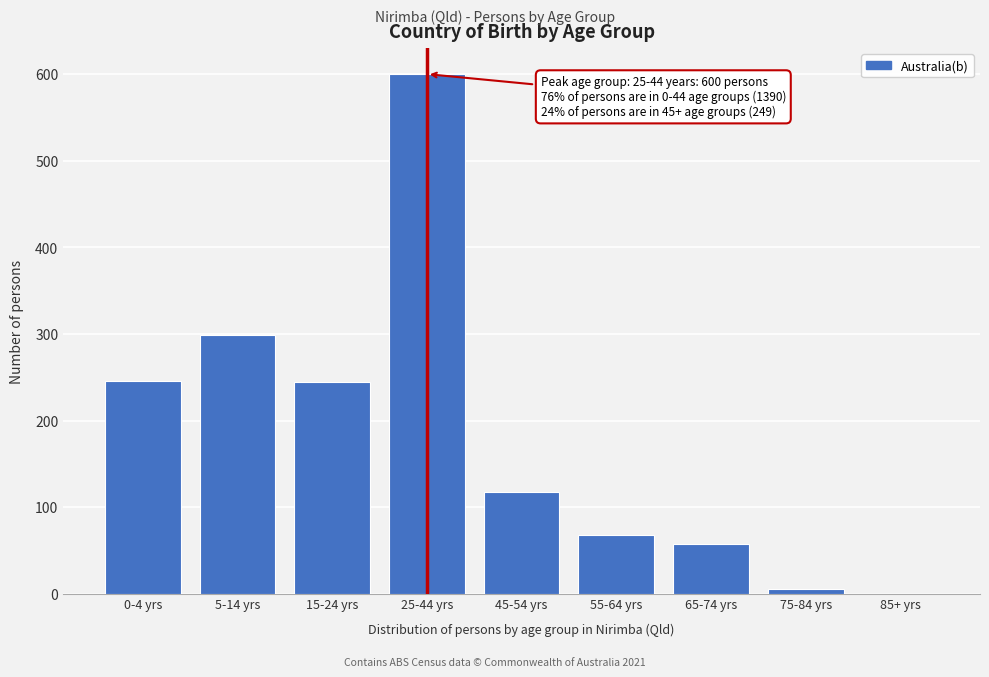

The value at 25-44 yrs is 600. True or false?

True